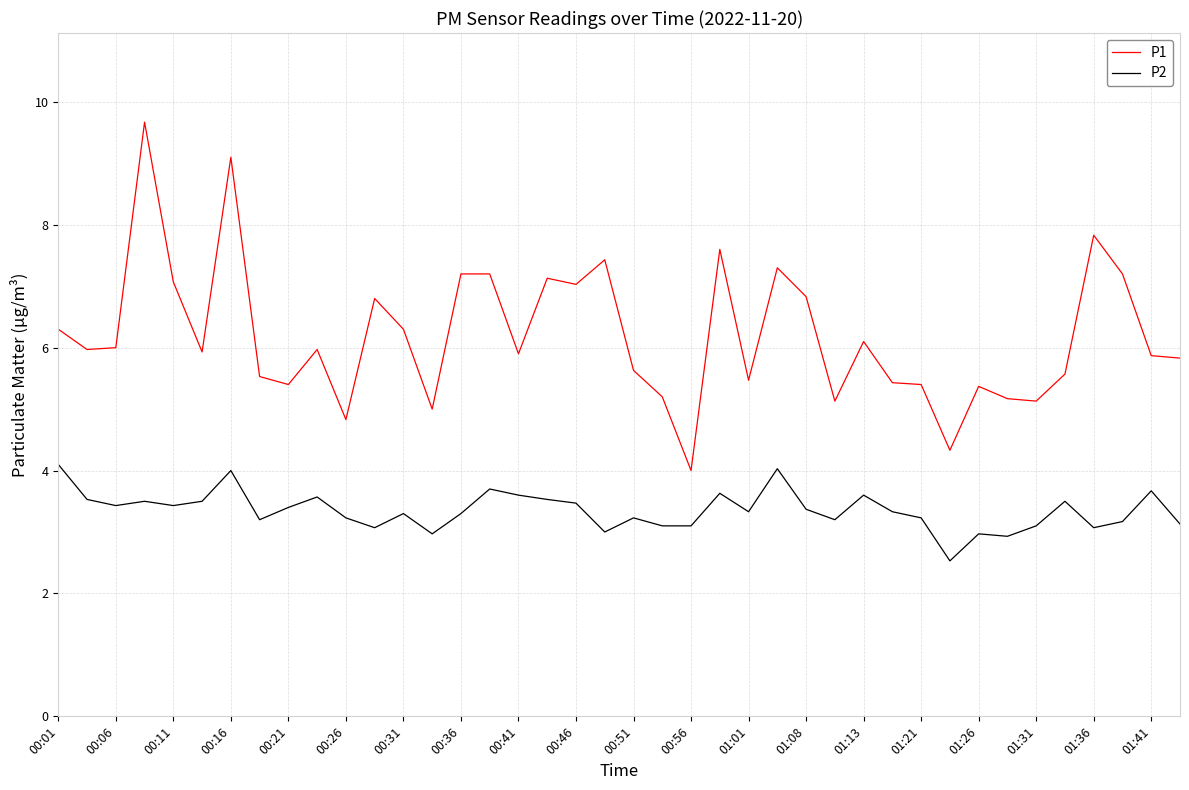

Which series has the largest total across all categories?

P1